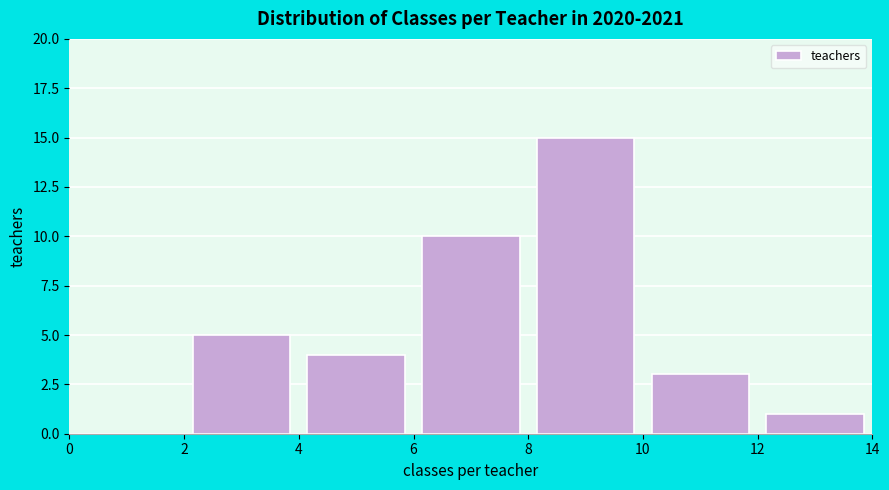

What is the height of the bar covering 8 to 10 on the x-axis? The values are not printed on the chart, so give them approximately, as read against the axis.

15